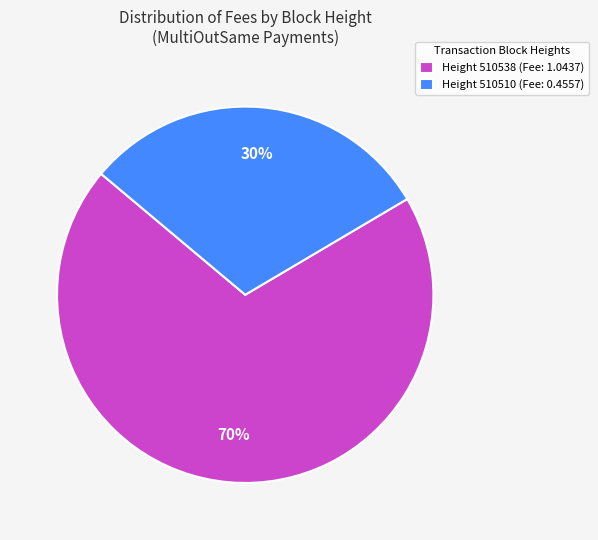

To the nearest percent, what is the average slice percentage?

50%